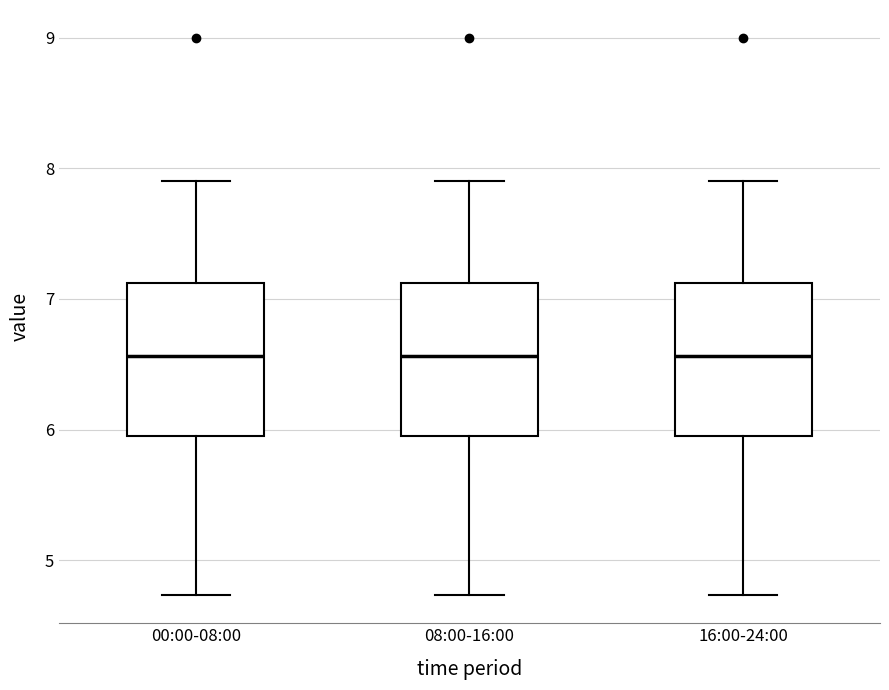

Where is the lower edge of the box for 16:00-24:00 on the y-axis? The values are not printed on the chart, so give them approximately, as read against the axis.

6.0